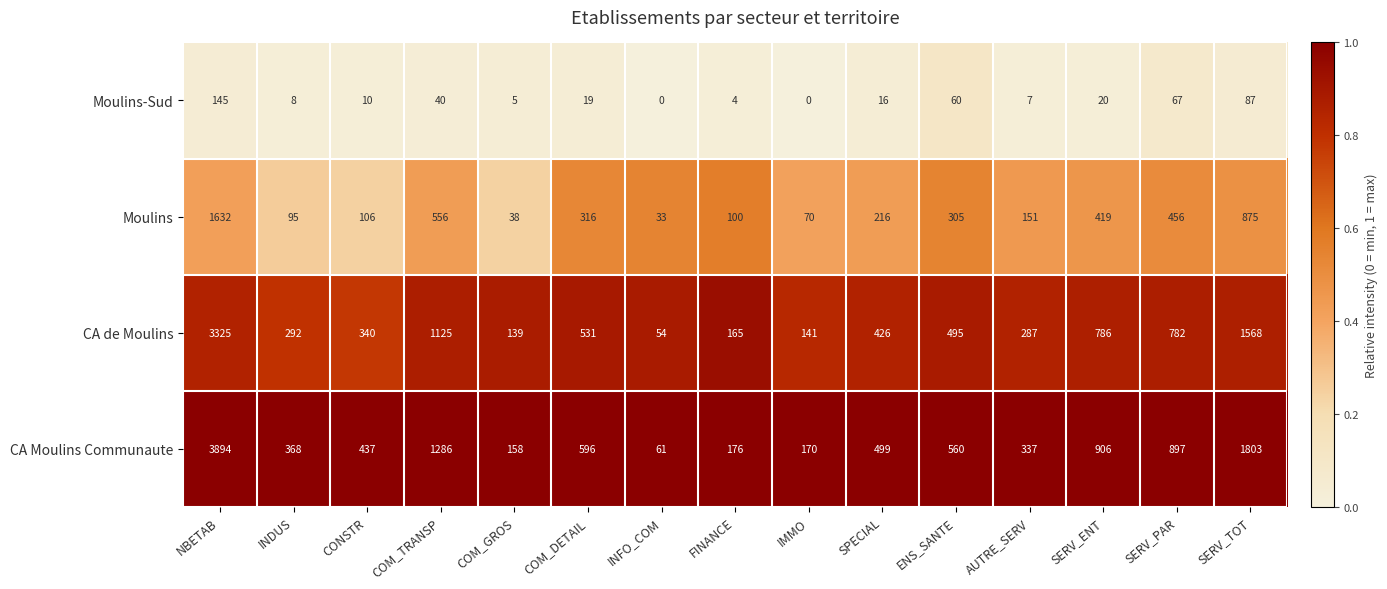

Which series has the largest total across all categories?

CA Moulins Communaute